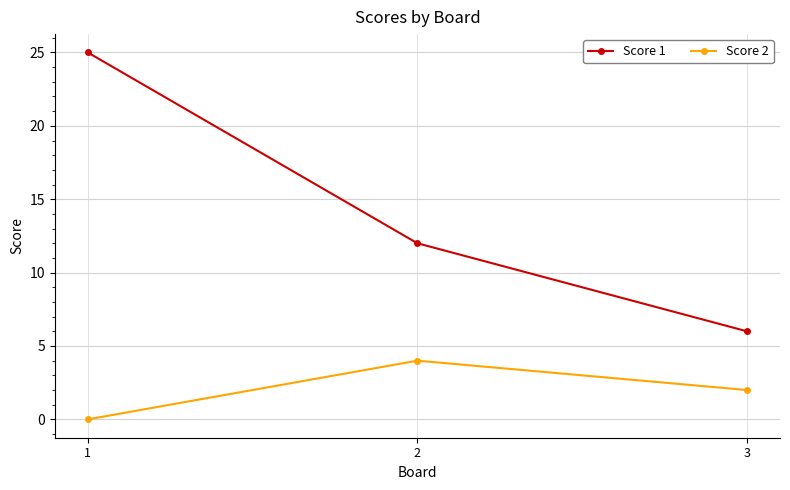

Between 1 and 2, which series saw the biggest shift?

Score 1